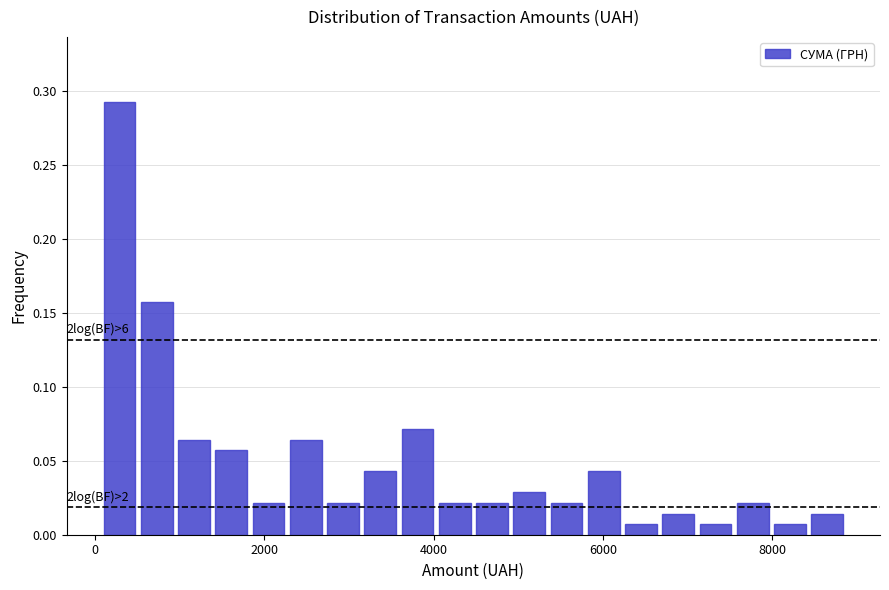

Read against the x-axis, roughly where is the centre of the tallest bar?

200